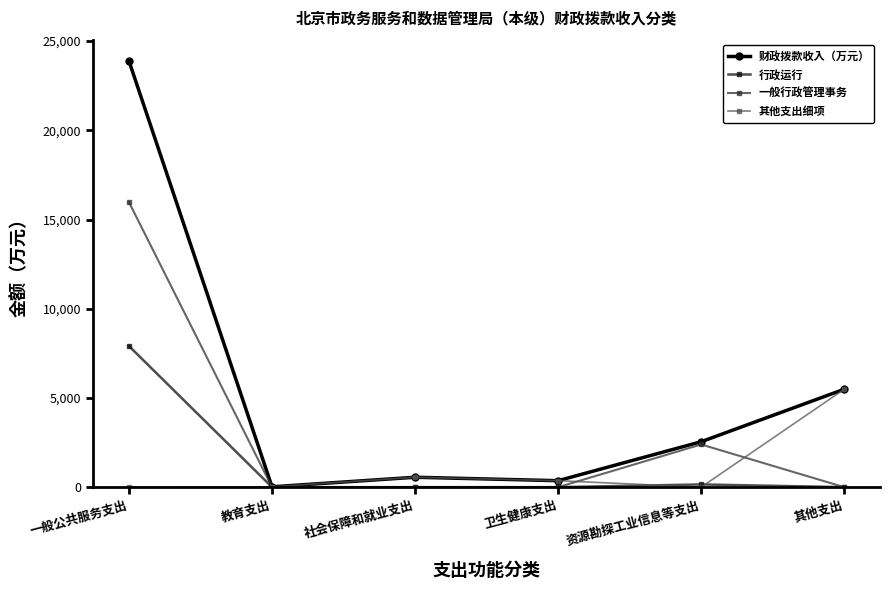

What is the total value across all series at 一般公共服务支出?

47772.4